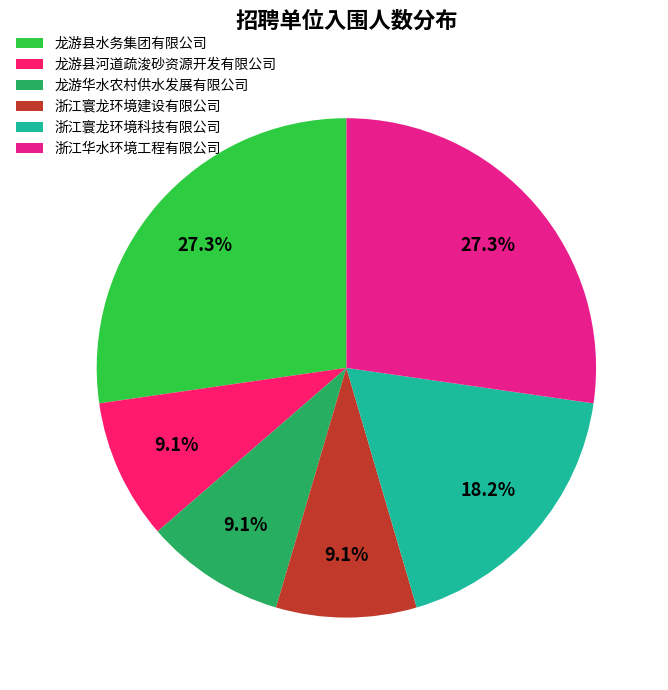

How many segments does this pie chart have?

6